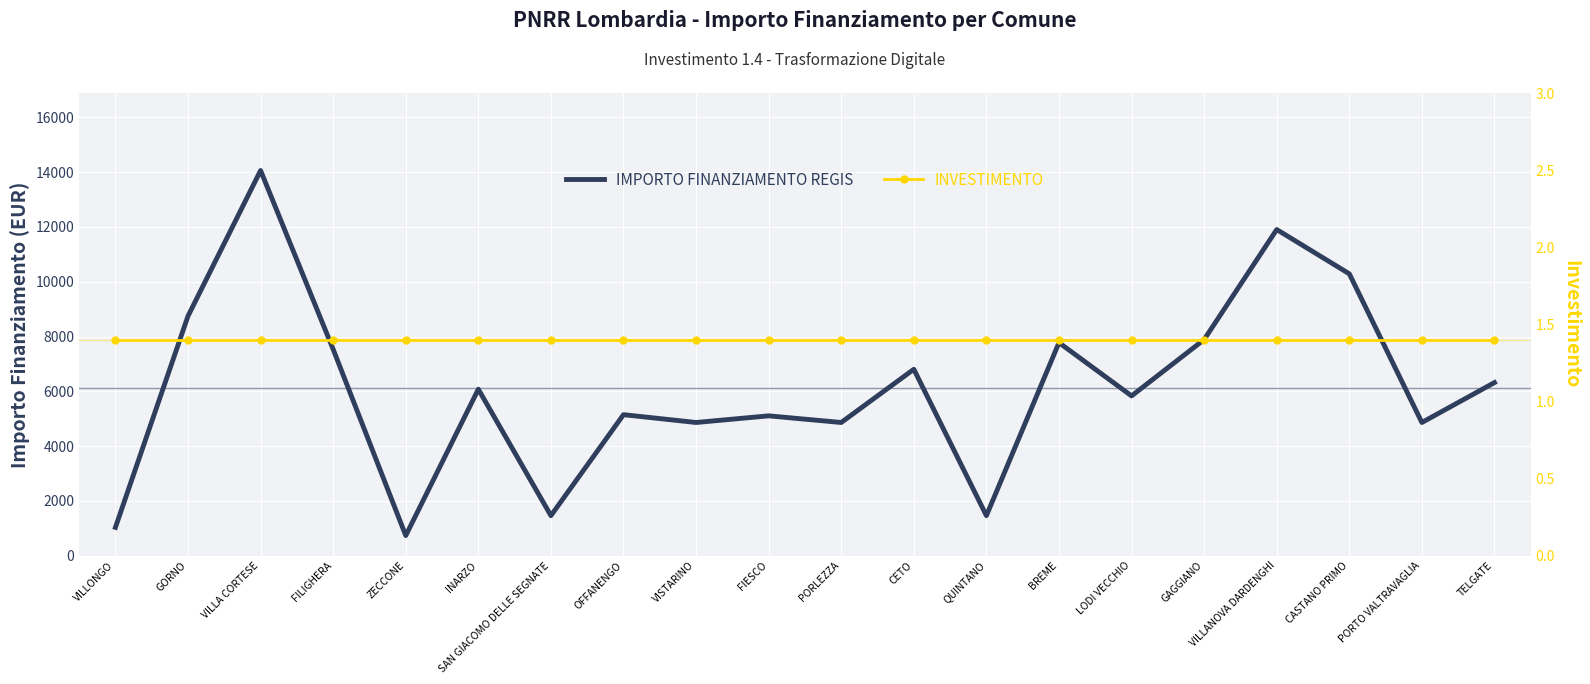

At which category does IMPORTO FINANZIAMENTO REGIS reach its first local valley?

ZECCONE